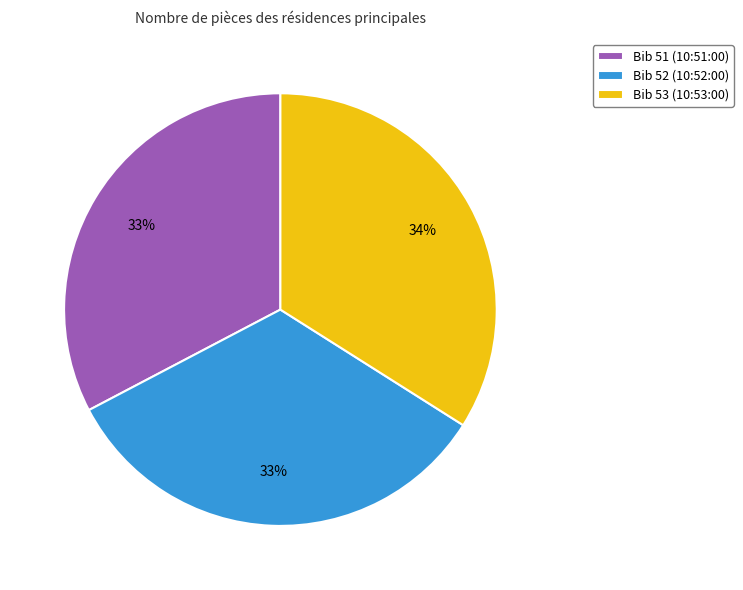

Do Bib 53 (10:53:00) and Bib 52 (10:52:00) together represent more than half of the pie?

Yes